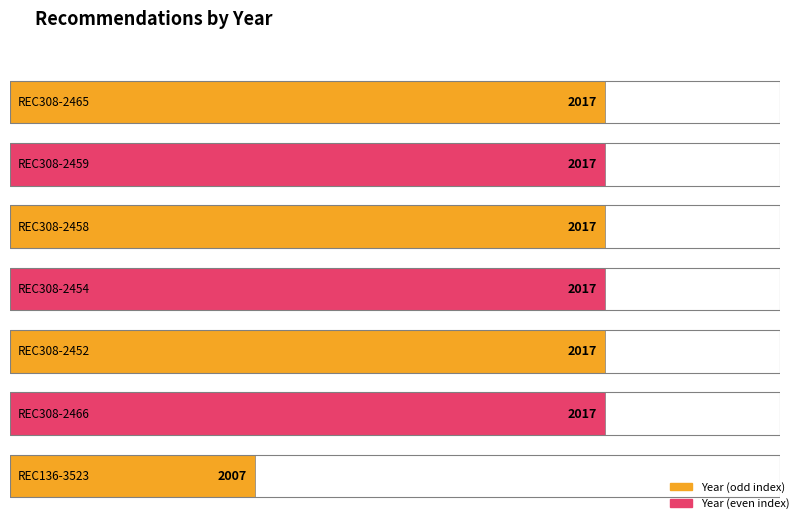

Which category has the lowest value across all series?

REC136-3523